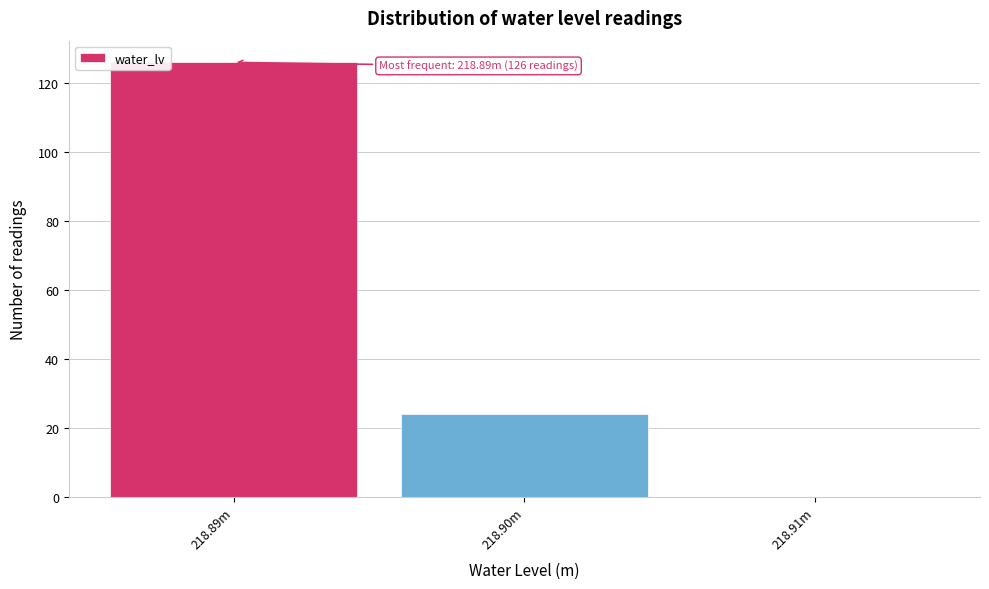

Reading left to right, what are all the values shown in this chart?

218.89m=126	218.90m=24	218.91m=0